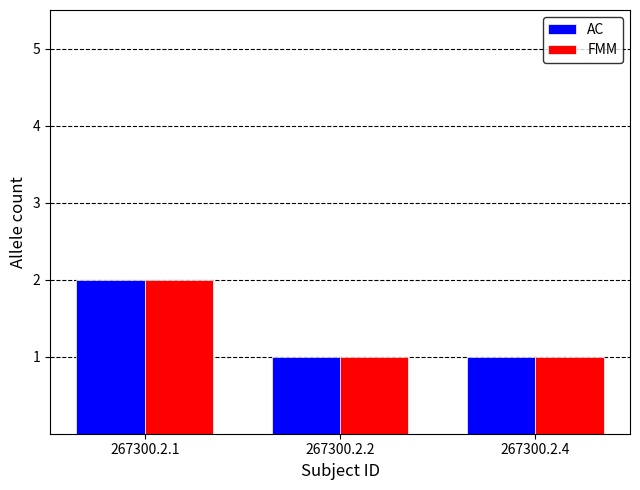

The FMM series shows 1 at 267300.2.2. True or false?

True